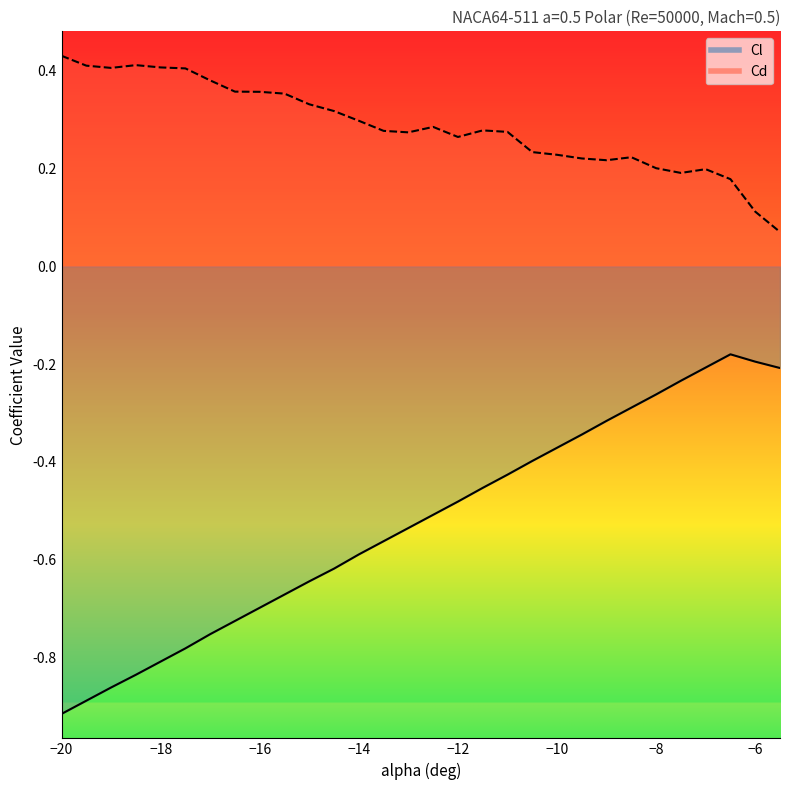

What is the sum of all Cd values?

8.6